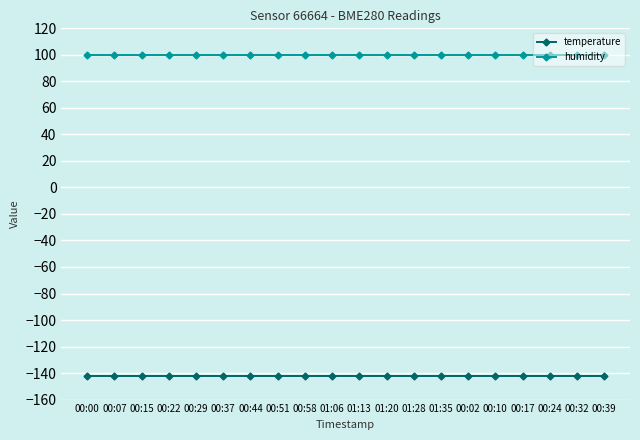

Is the value of humidity at 01:28 greater than the value of temperature at 00:51?

Yes